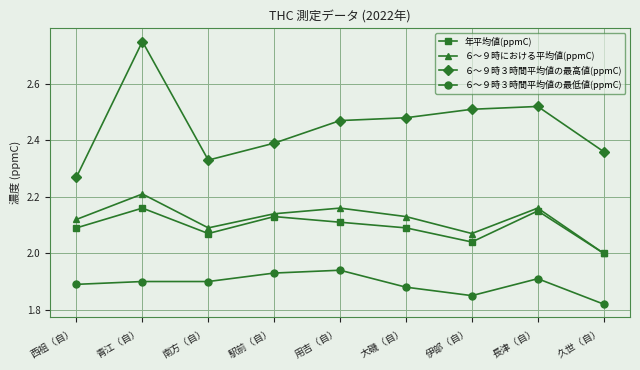

Which category has the highest value in the ６〜９時３時間平均値の最高値(ppmC) series?

青江（自）